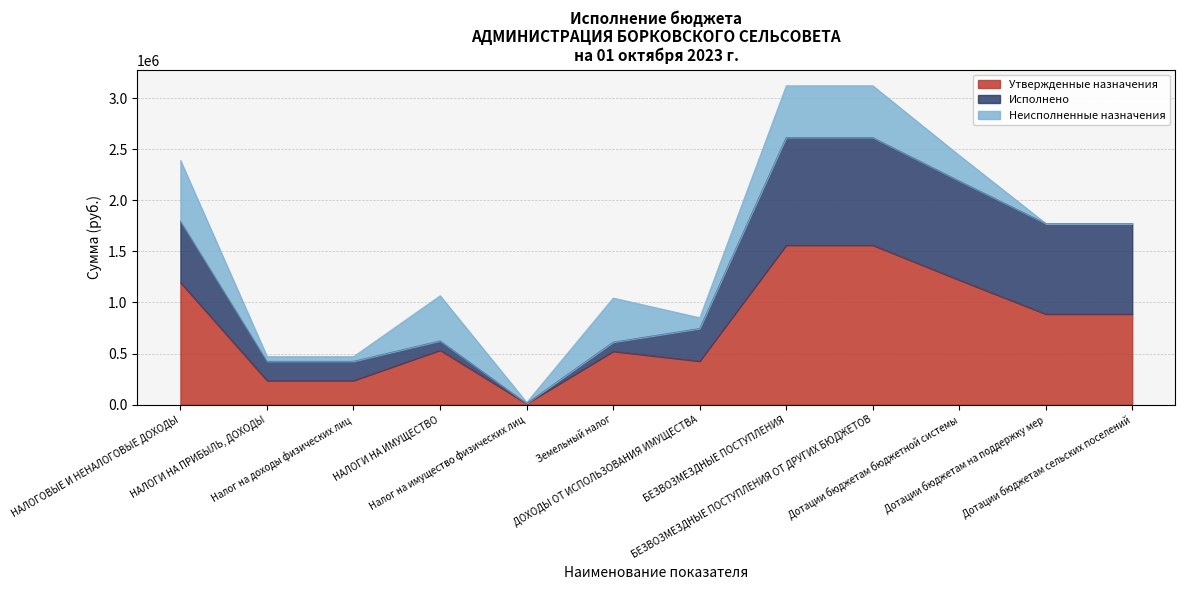

The value of Исполнено at ДОХОДЫ ОТ ИСПОЛЬЗОВАНИЯ ИМУЩЕСТВА is 159920.0. True or false?

False